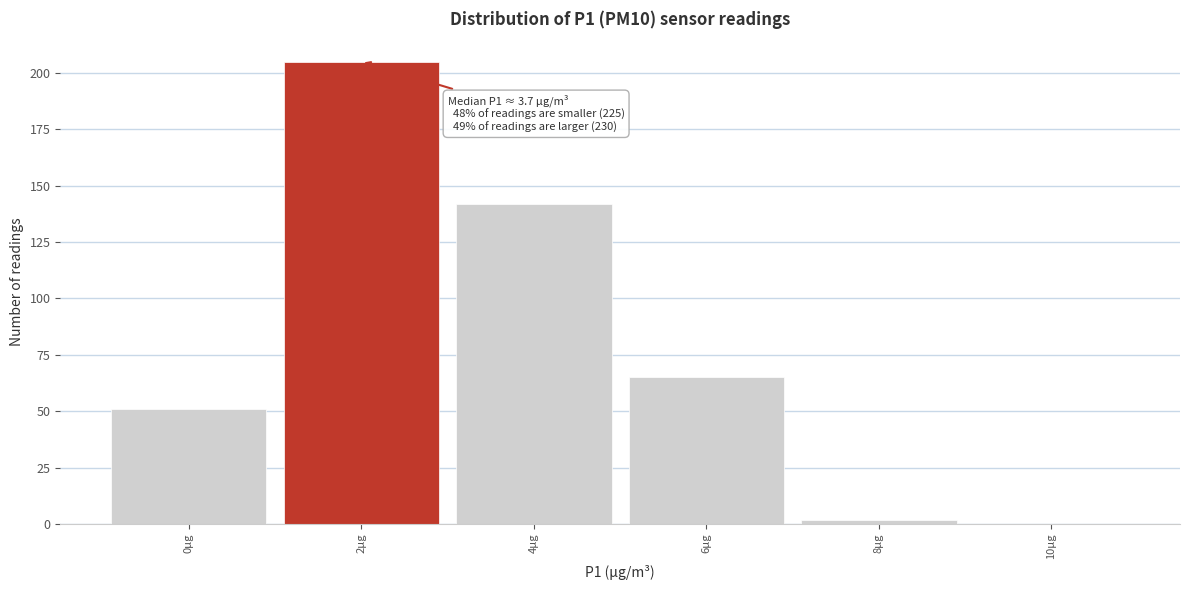

Reading left to right, extract all data points from this chart.

0µg=51	2µg=205	4µg=142	6µg=65	8µg=2	10µg=0